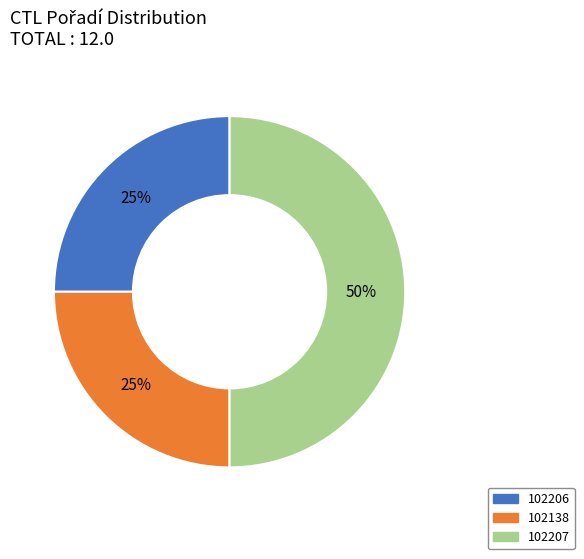

Between 102206 and 102207, which is larger?

102207